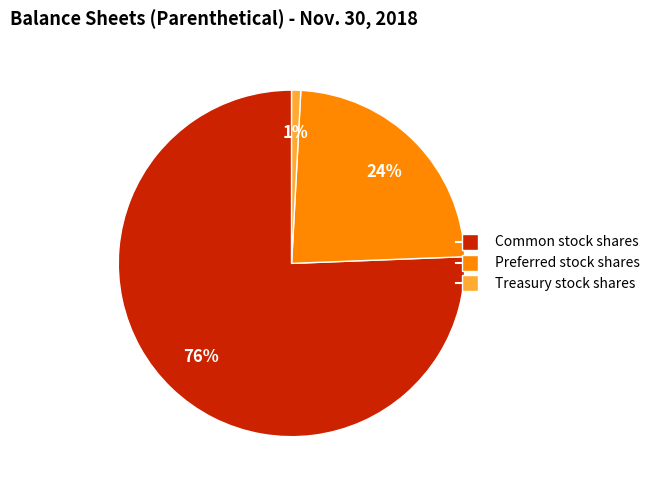

Is there a majority slice in this chart?

Yes